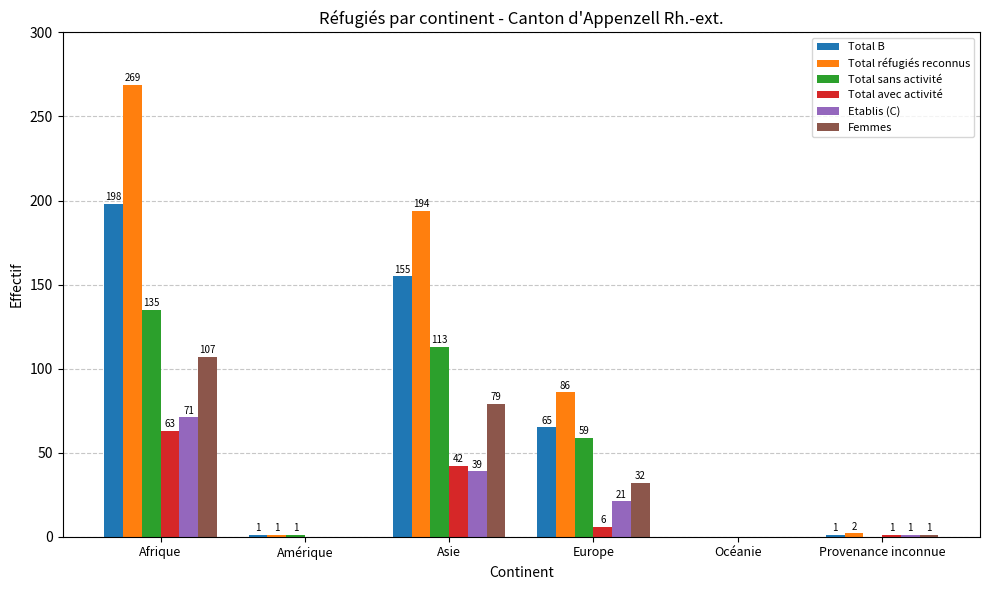

What is the sum of all Total réfugiés reconnus values?

552